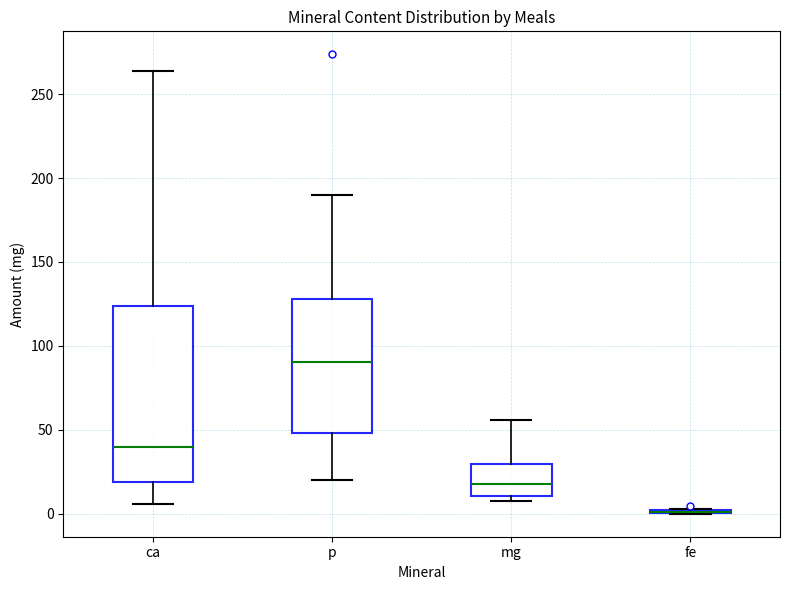

Comparing the boxes themselves (not the whiskers), which one is the tallest?

ca